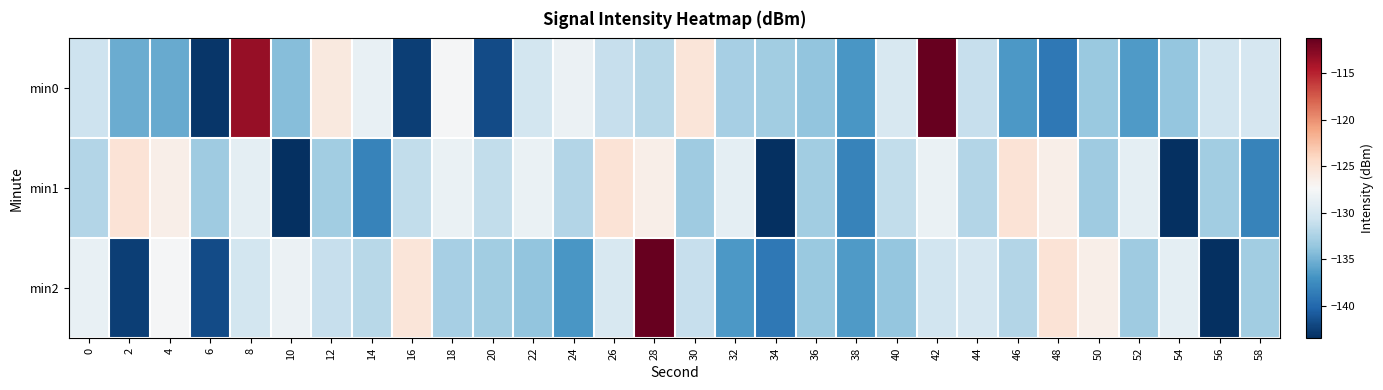

Rank the series by their maximum value, from lowest to highest.

min1, min0, min2